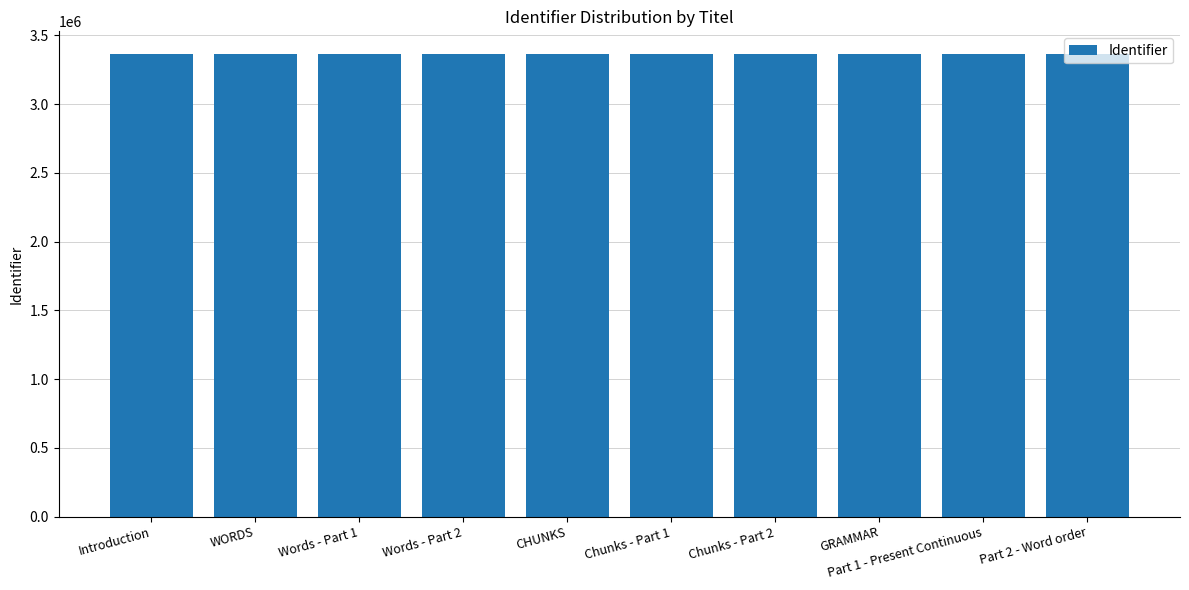

What is the label of the 2nd bar from the left?

WORDS